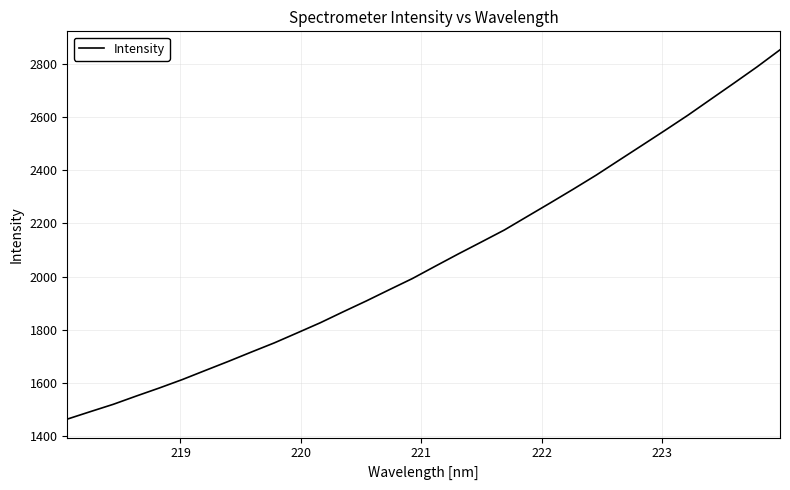

What is the difference between the maximum and minimum values?

1386.5